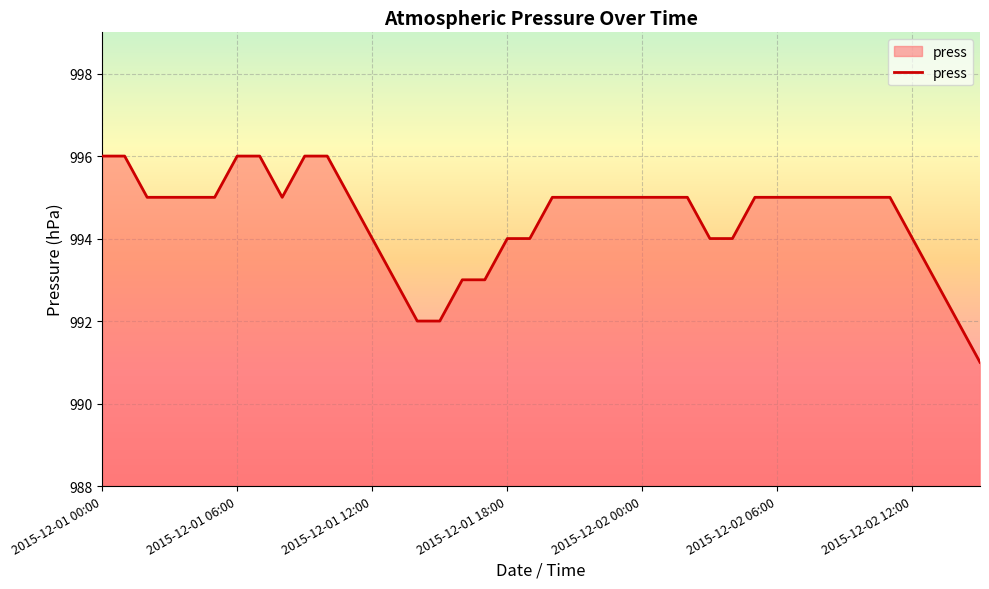

What is the difference between the maximum and minimum values?

5